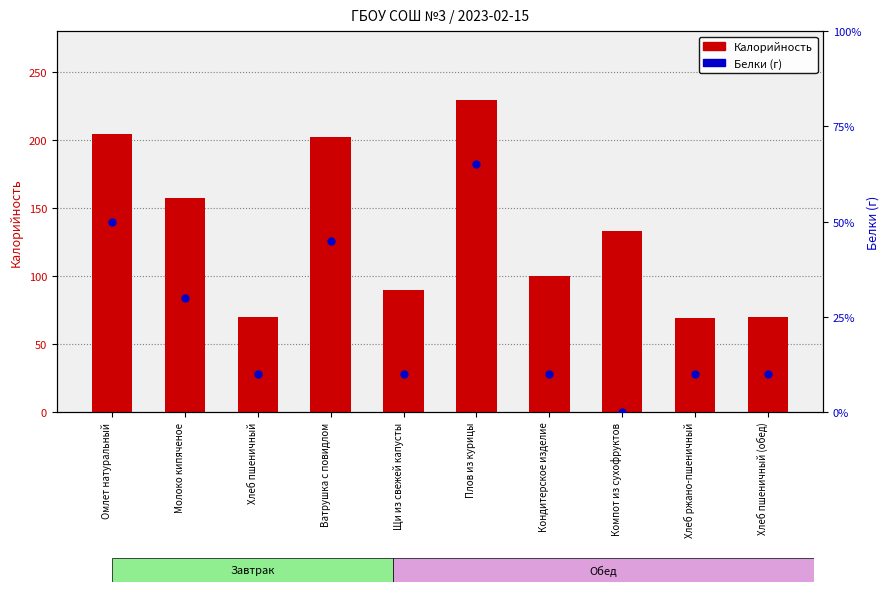

At how many categories does at least one series exceed 54?

10